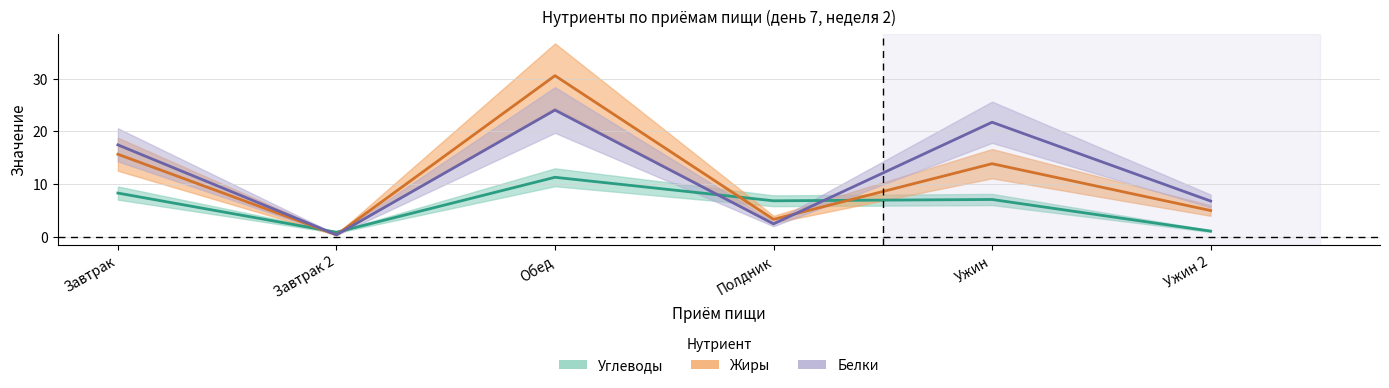

How many times do Углеводы and Жиры cross each other?

4